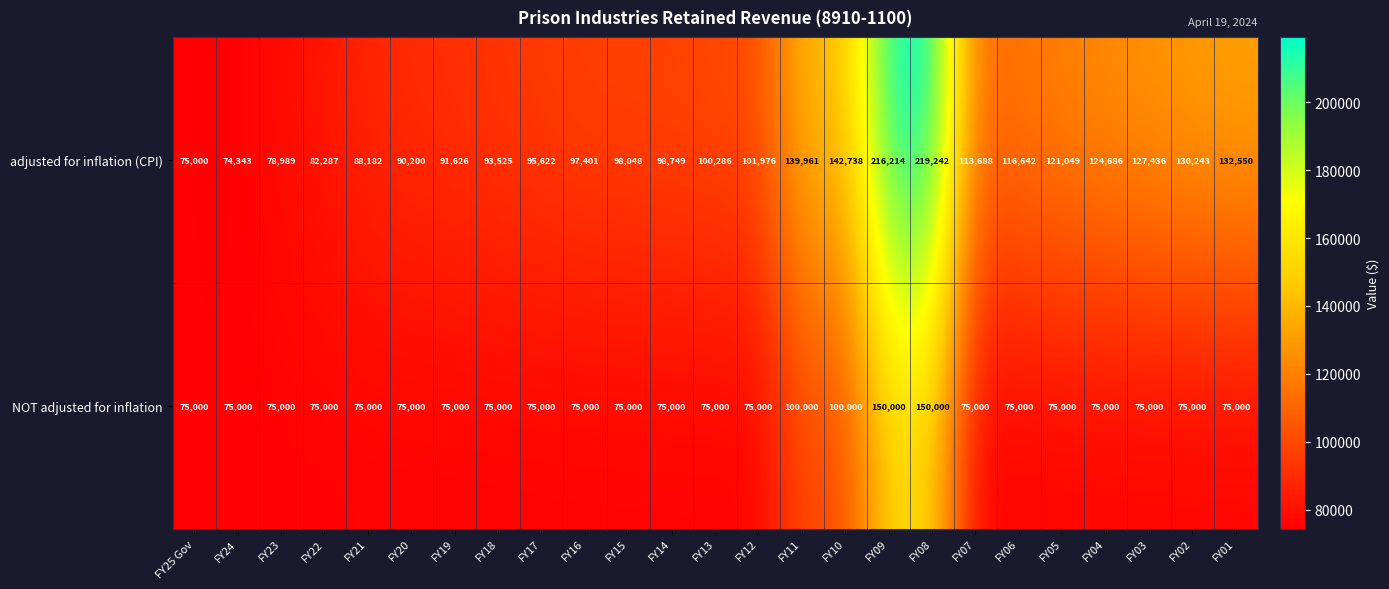

How many data points does each series have?

25